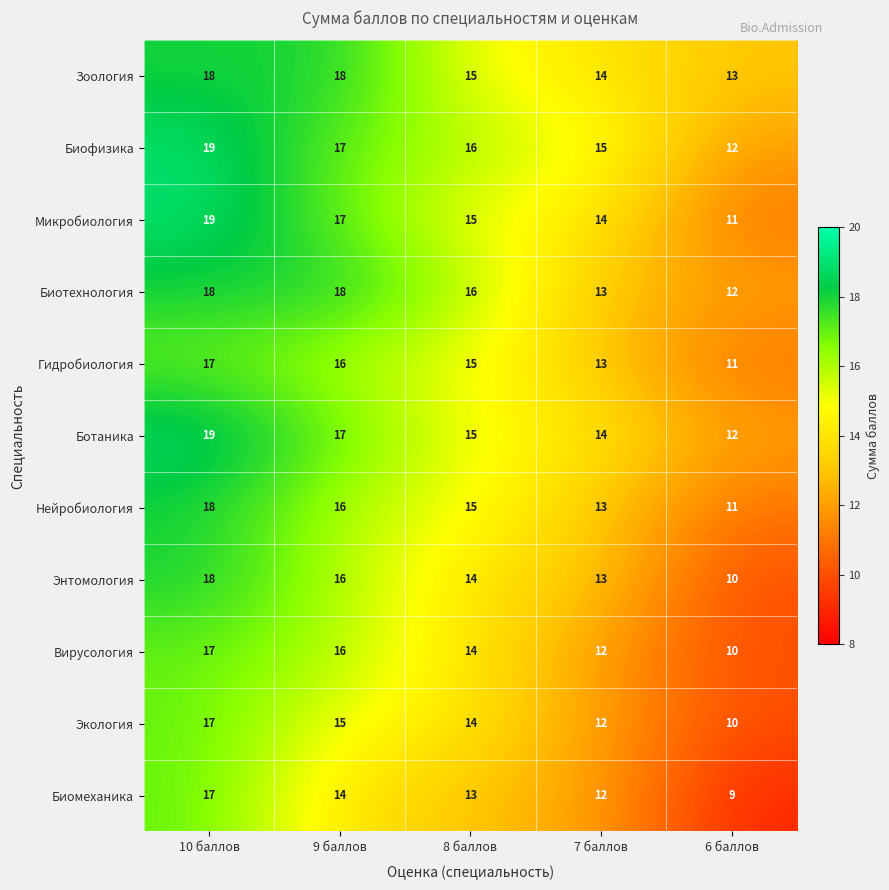

What is the greatest value displayed?

19